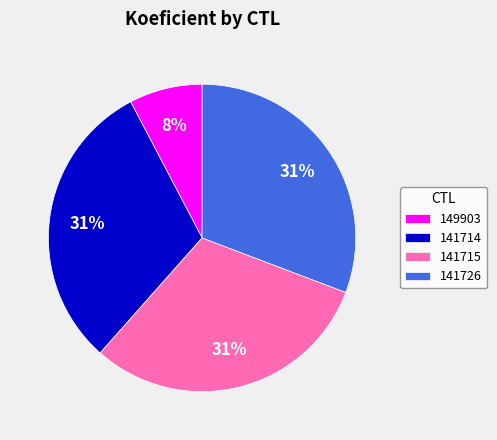

Which slice is the smallest?

149903